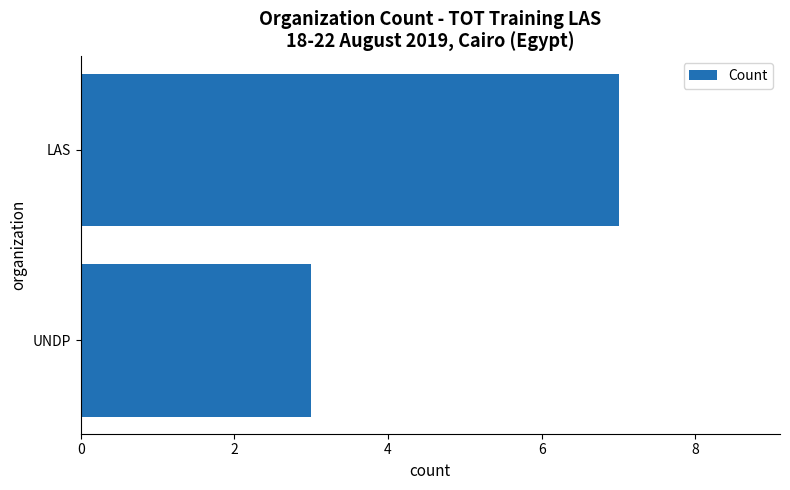

How many bars are there in total?

2